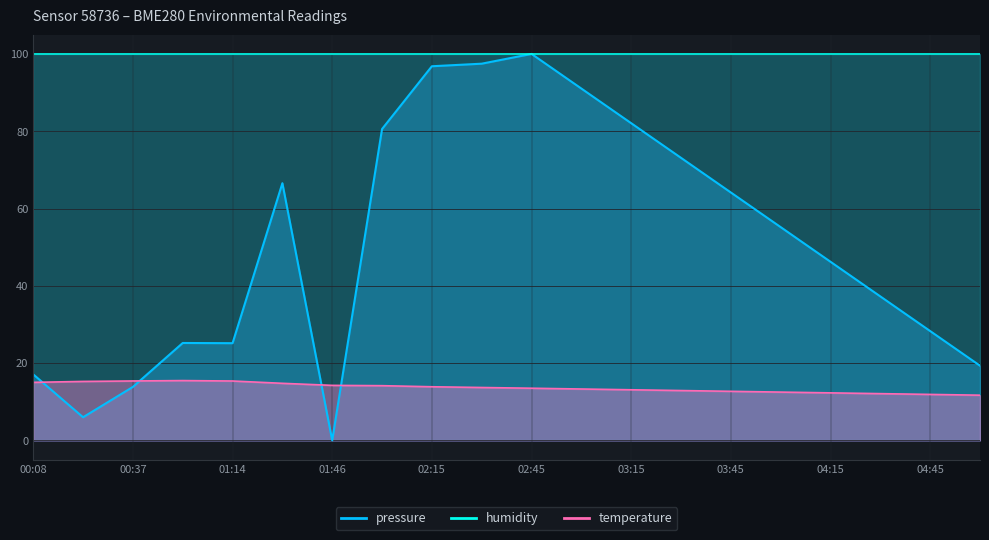

Is it true that temperature equals 13.9 at 02:15?

True